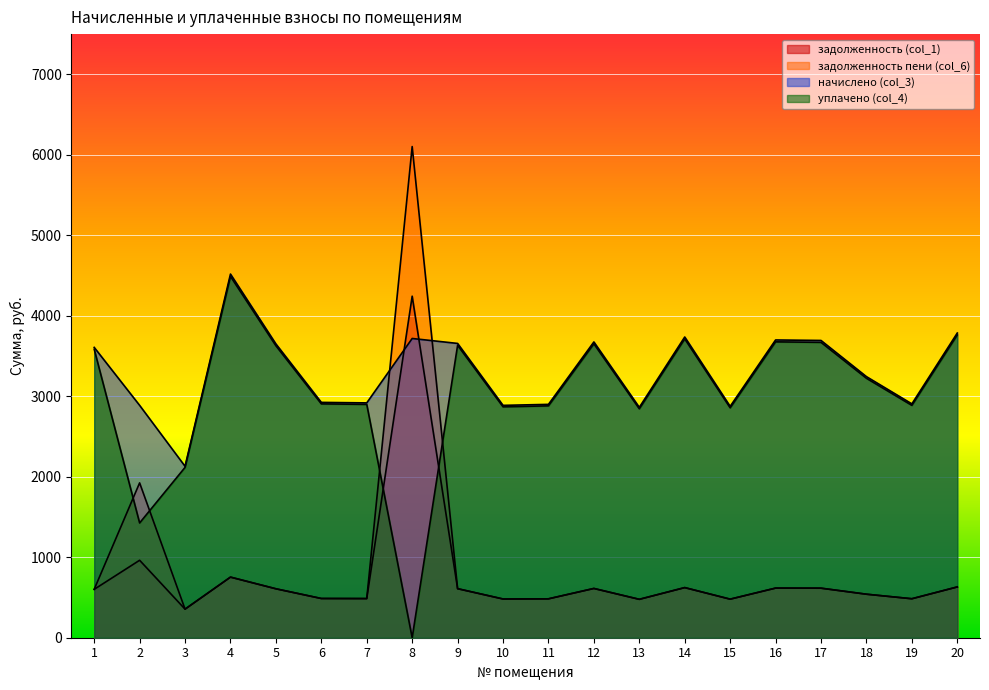

Where is the first local minimum for начислено (col_3)?

3